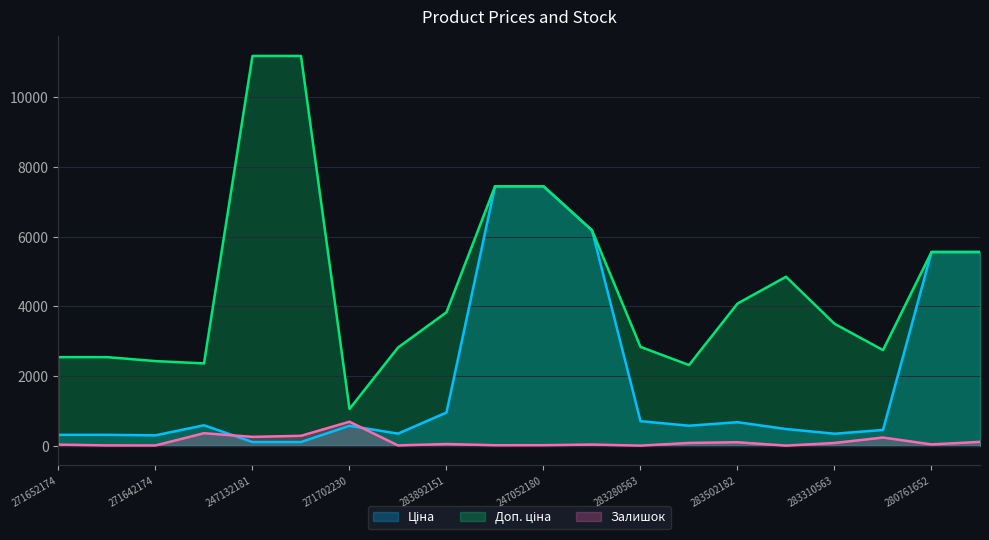

What is the maximum value shown in the chart?

11182.0